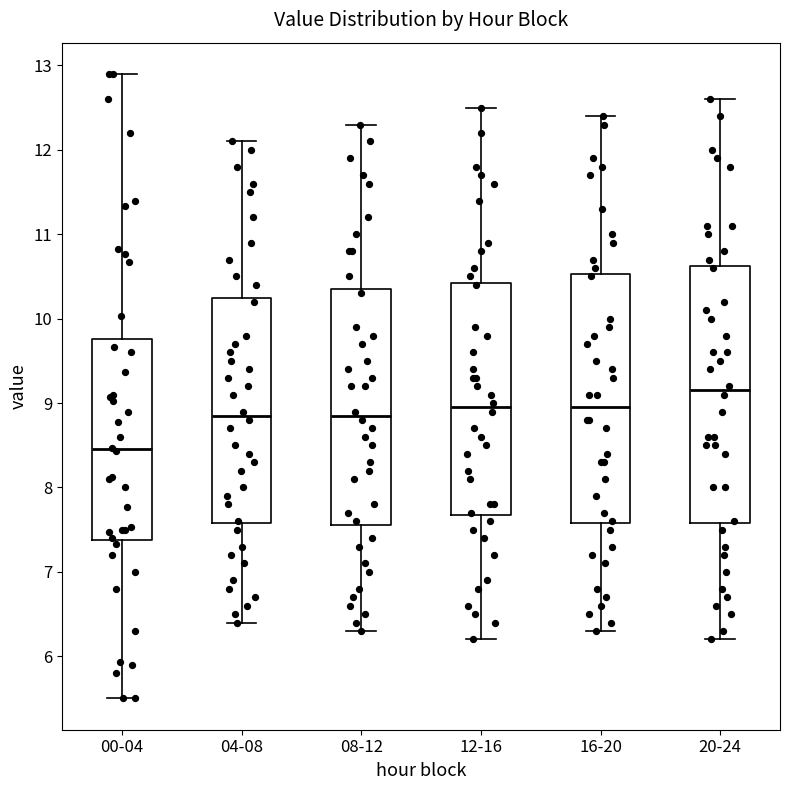

Reading left to right, transcribe this box plot: for each box, give where its median line is, the range the box spans, and where its two whiskers end, as read against the y-axis. The values are not printed on the chart, so give them approximately, as read against the axis.

00-04: median 8.5, box 7.4 to 9.8, whiskers 5.5 to 12.9
04-08: median 8.9, box 7.6 to 10.3, whiskers 6.4 to 12.1
08-12: median 8.9, box 7.6 to 10.4, whiskers 6.3 to 12.3
12-16: median 9.0, box 7.7 to 10.4, whiskers 6.2 to 12.5
16-20: median 9.0, box 7.6 to 10.5, whiskers 6.3 to 12.4
20-24: median 9.2, box 7.6 to 10.6, whiskers 6.2 to 12.6